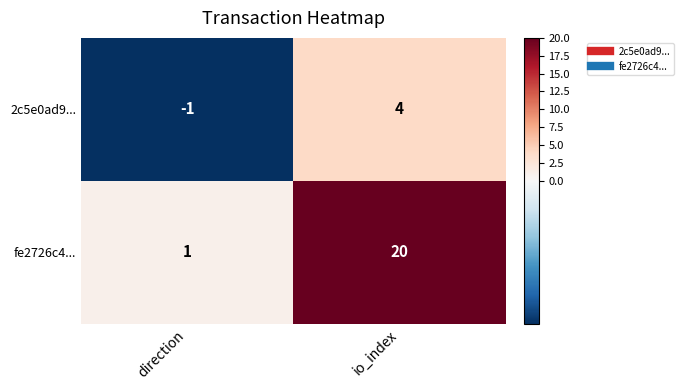

Which series has the largest range (max minus min)?

fe2726c4...